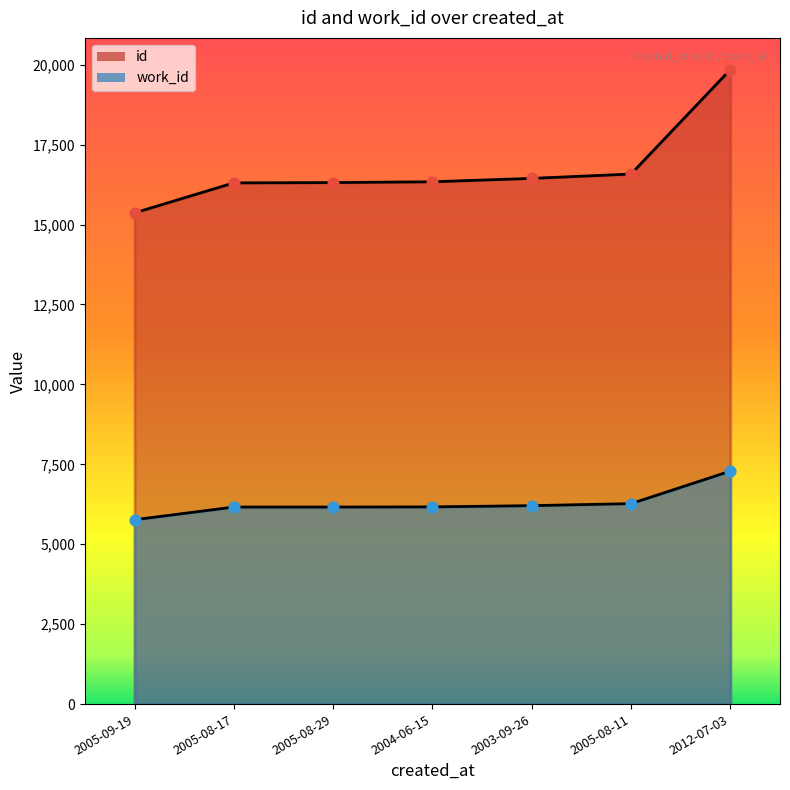

At how many categories does at least one series exceed 17747?

1